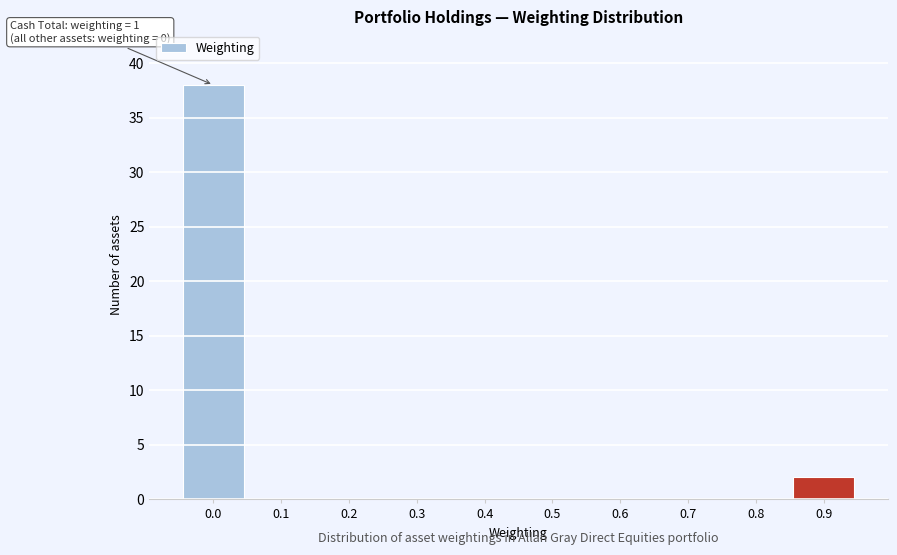

Reading left to right, extract all data points from this chart.

0.0=38	0.1=0	0.2=0	0.3=0	0.4=0	0.5=0	0.6=0	0.7=0	0.8=0	0.9=2